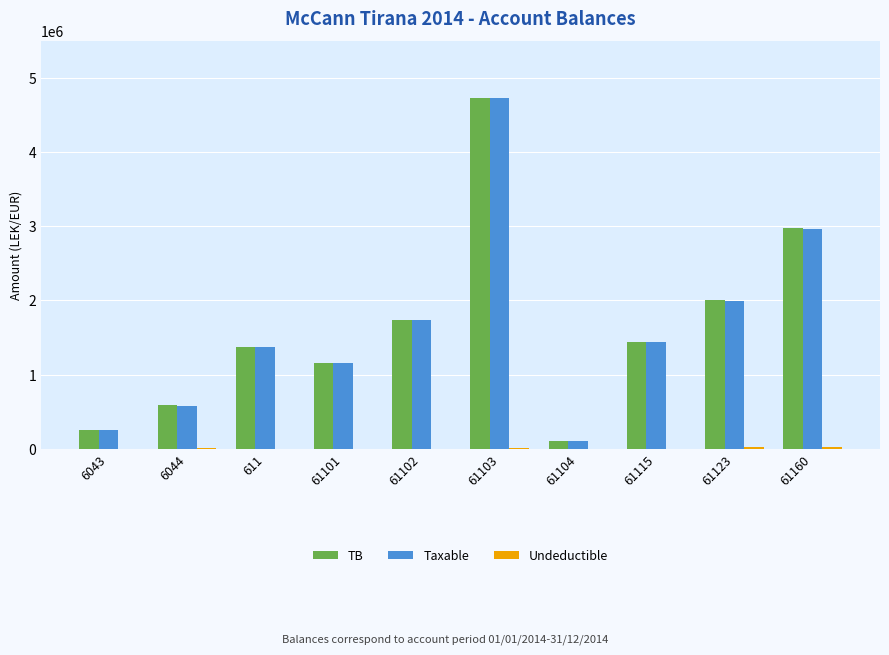

What is the greatest value displayed?

4735066.9